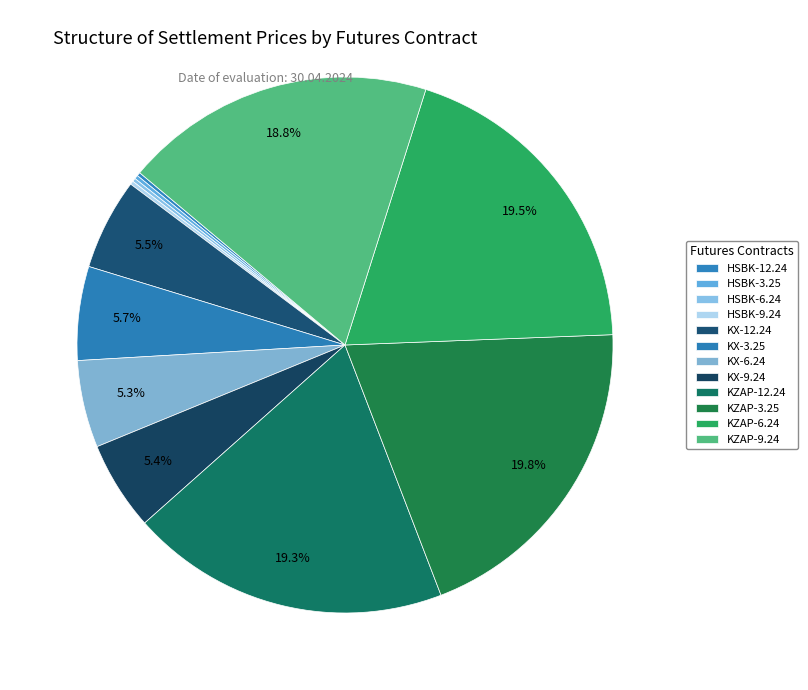

What is the total percentage of HSBK-3.25 and KX-6.24?

5.5%